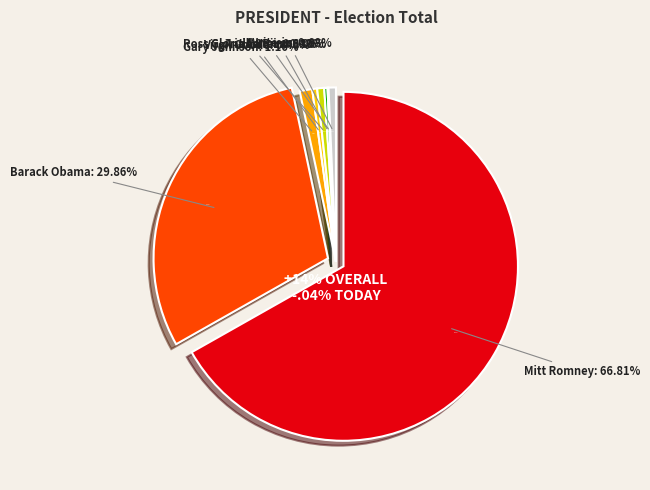

How many slices are in this pie chart?

8